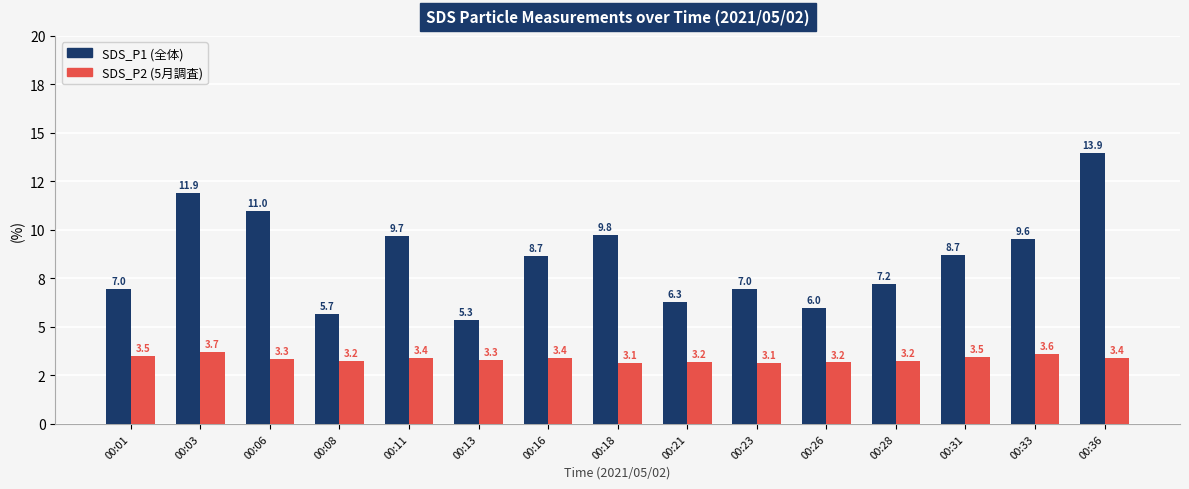

Does the chart contain any negative values?

No